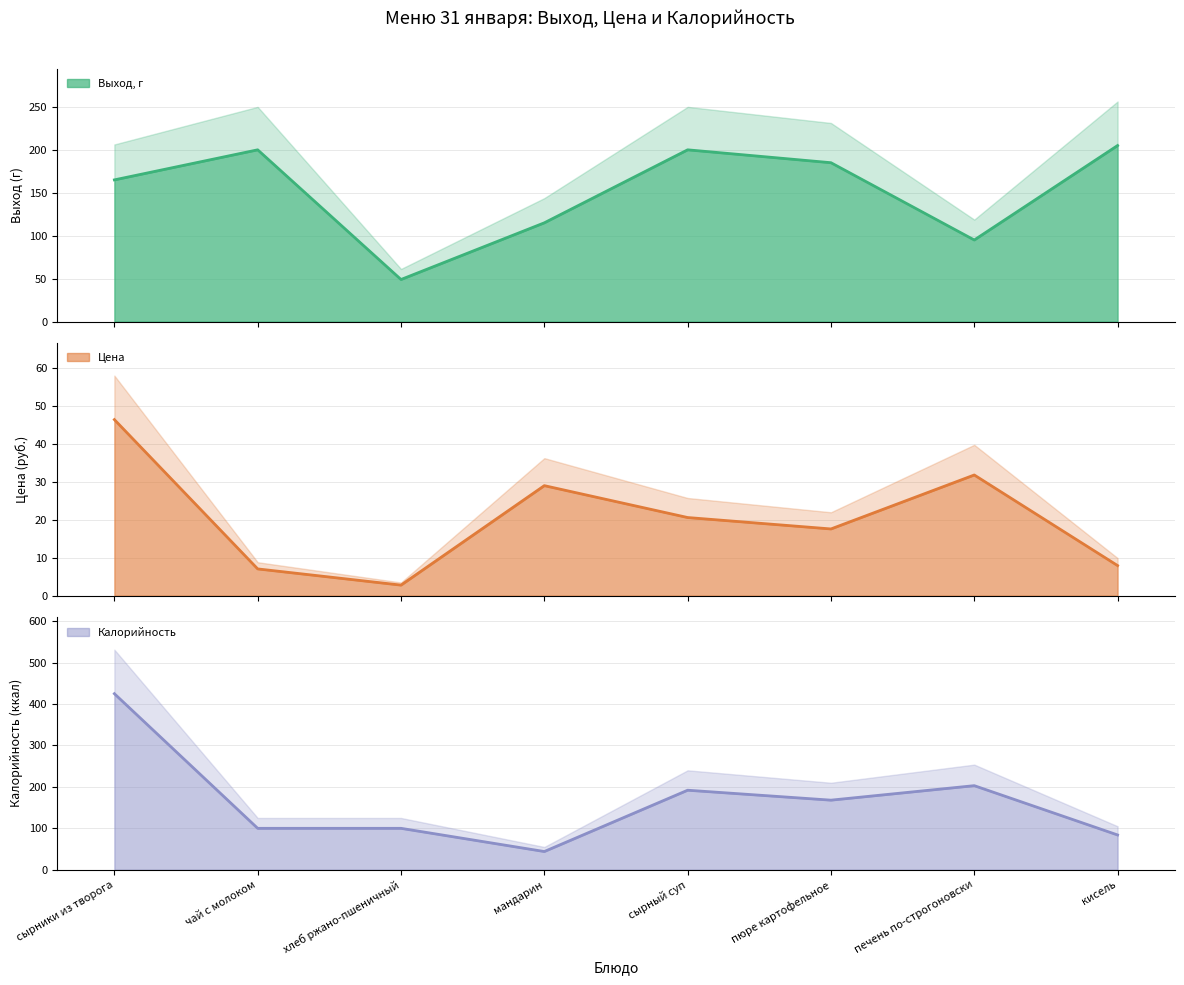

At how many categories does at least one series exceed 125?

6